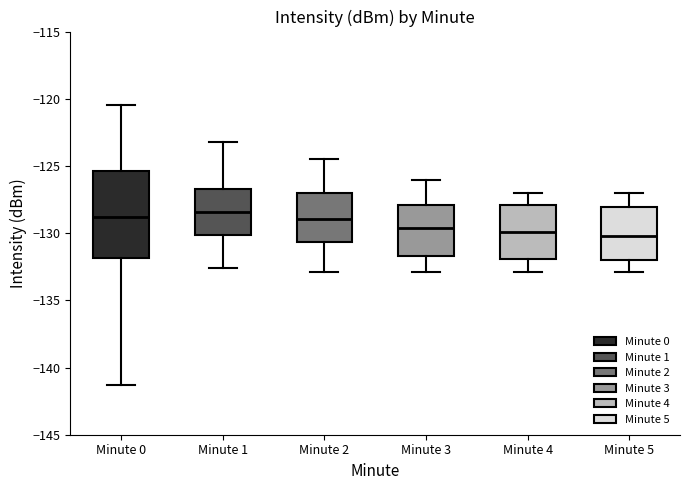

Reading left to right, read every box against the y-axis: the position of its median line, the range the box covers, and the ends of its whiskers. The values are not printed on the chart, so give them approximately, as read against the axis.

Minute 0: median -129.0, box -132.0 to -125.5, whiskers -141.5 to -120.5
Minute 1: median -128.5, box -130.0 to -126.5, whiskers -132.5 to -123.0
Minute 2: median -129.0, box -130.5 to -127.0, whiskers -133.0 to -124.5
Minute 3: median -129.5, box -131.5 to -128.0, whiskers -133.0 to -126.0
Minute 4: median -130.0, box -132.0 to -128.0, whiskers -133.0 to -127.0
Minute 5: median -130.0, box -132.0 to -128.0, whiskers -133.0 to -127.0